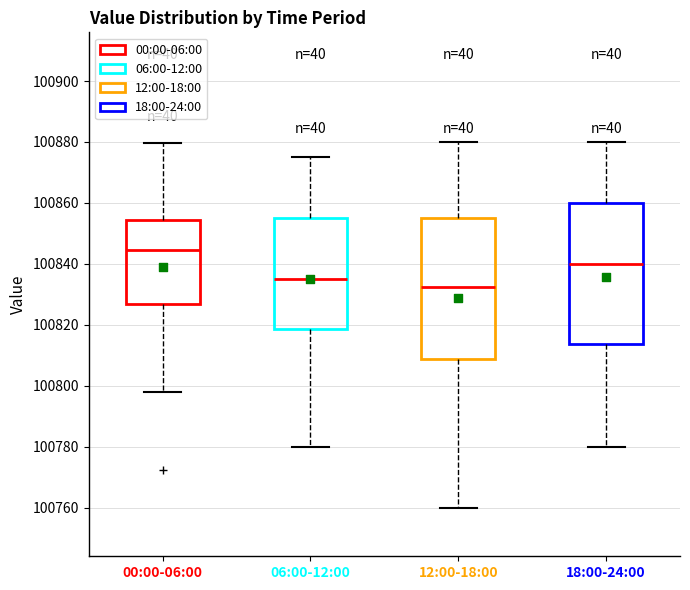

Which box has the lowest median line?

12:00-18:00